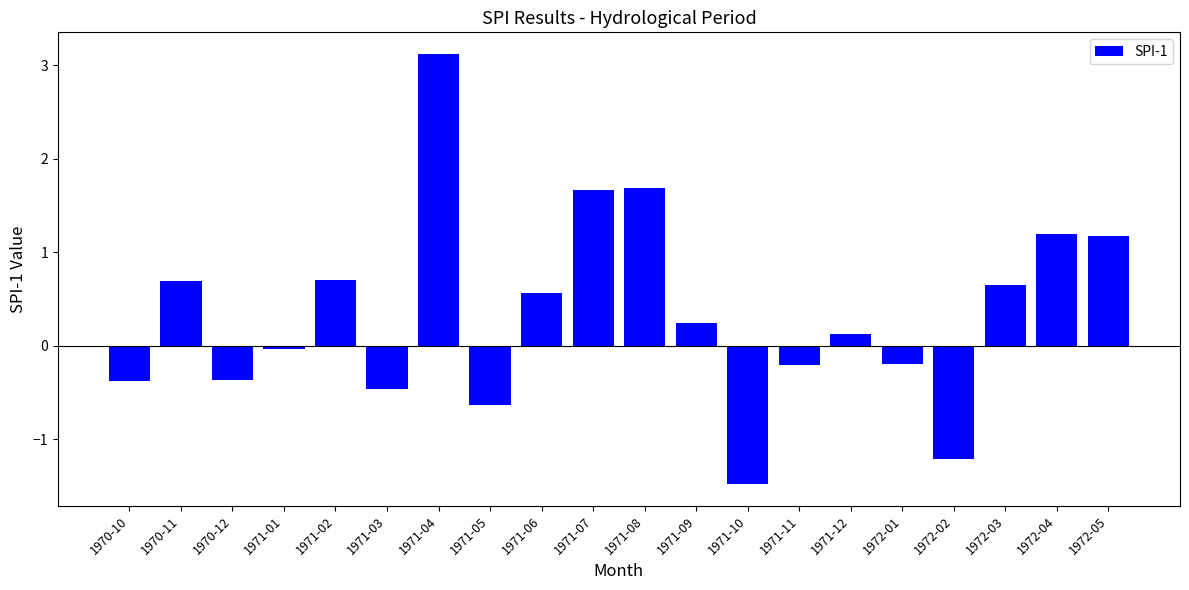

The value at 1970-12 is -0.4. True or false?

True